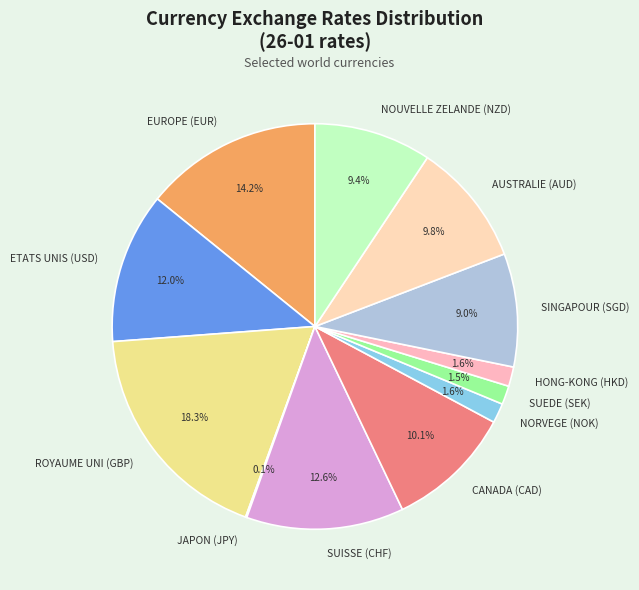

Is HONG-KONG (HKD) the majority of the pie?

No